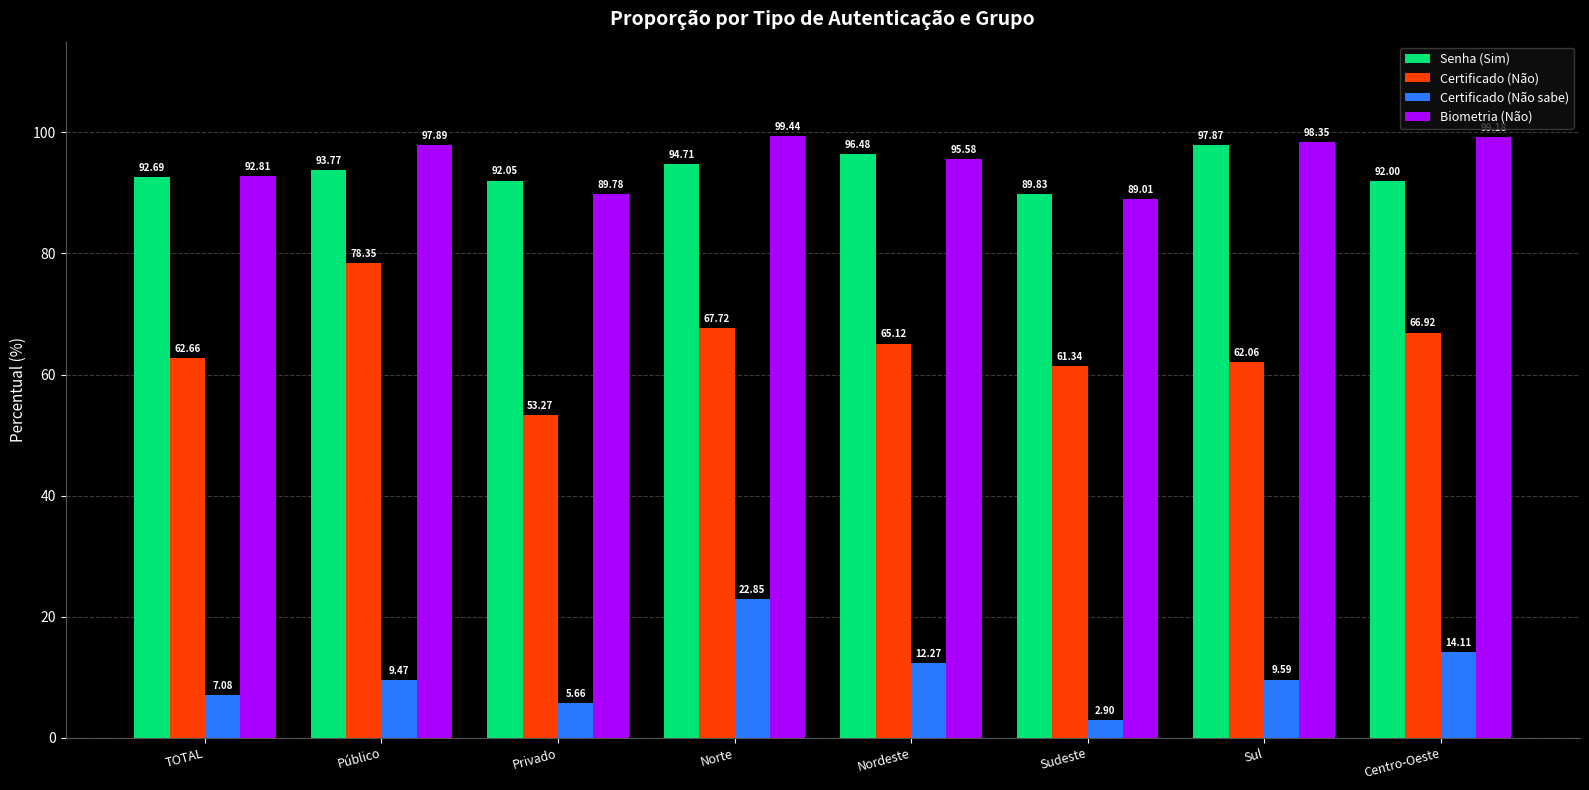

At how many categories does at least one series exceed 85?

8